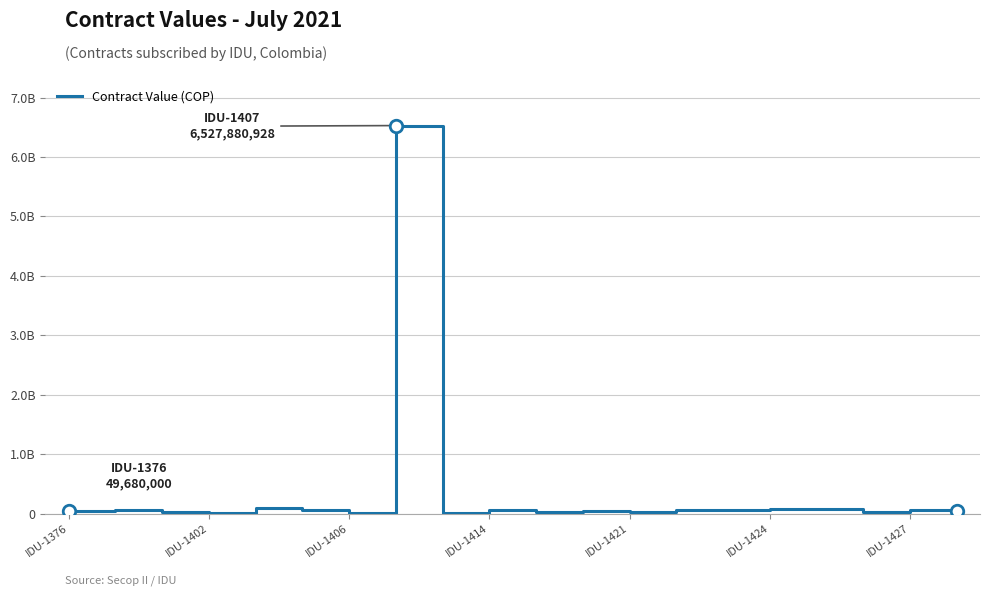

Does the chart have visible grid lines?

Yes